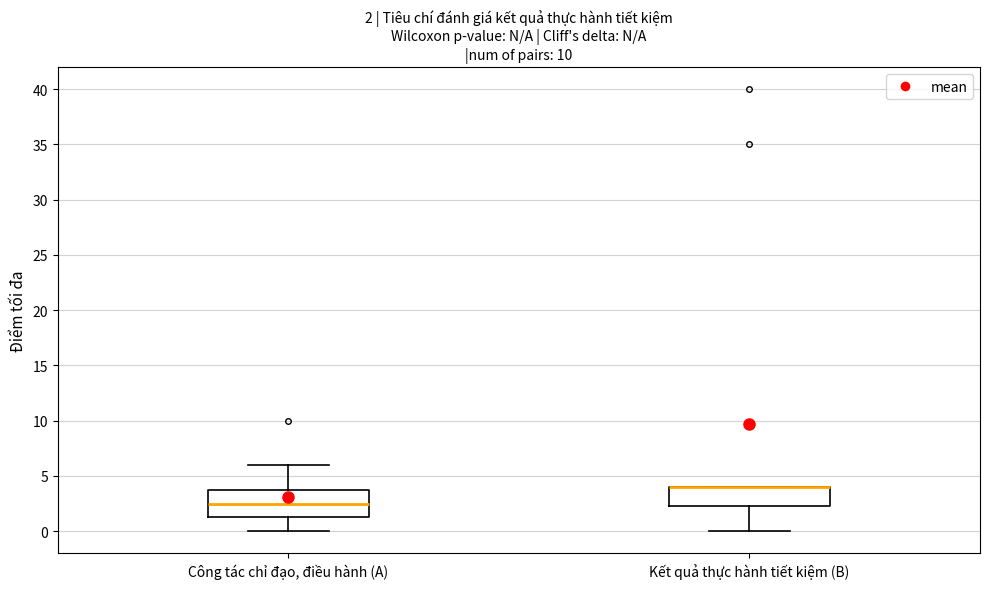

Comparing the boxes themselves (not the whiskers), which one is the tallest?

Công tác chỉ đạo, điều hành (A)